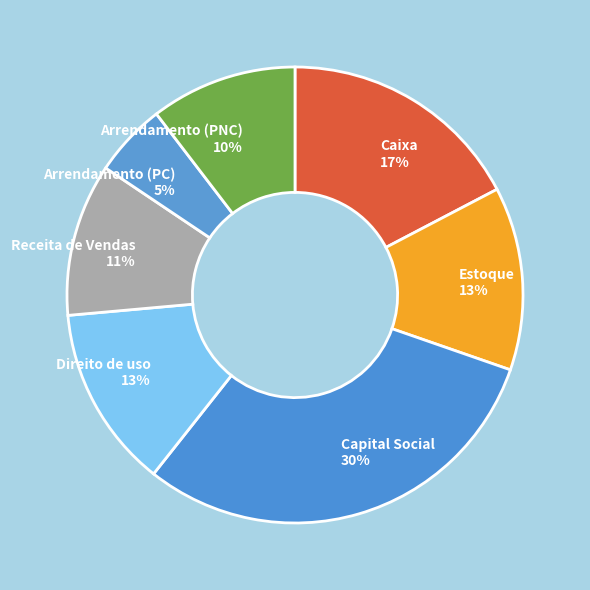

How many slices are in this pie chart?

7